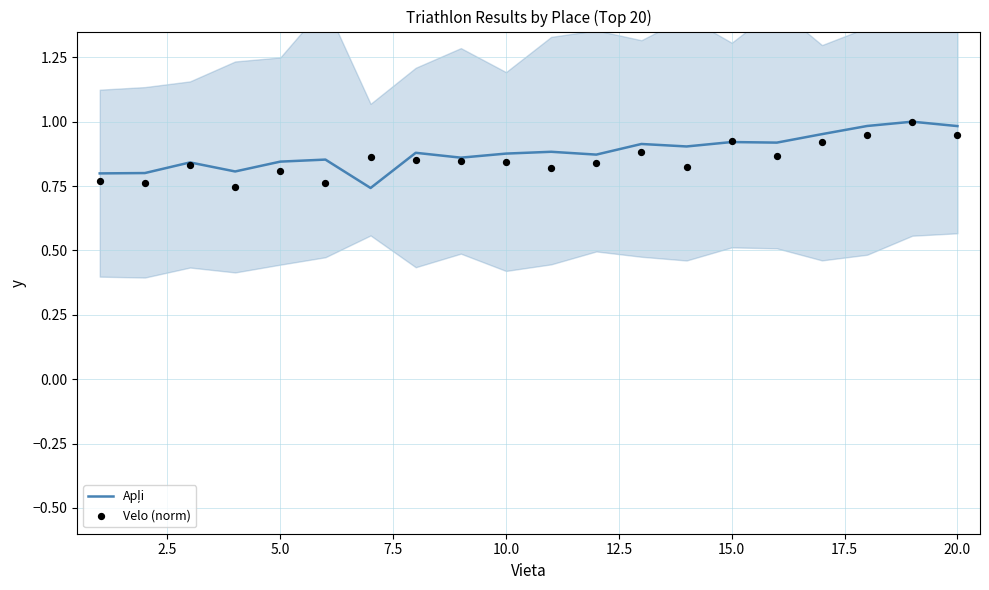

Is the value of Velo (norm) at 20.0 greater than the value of Apļi at 17?

No